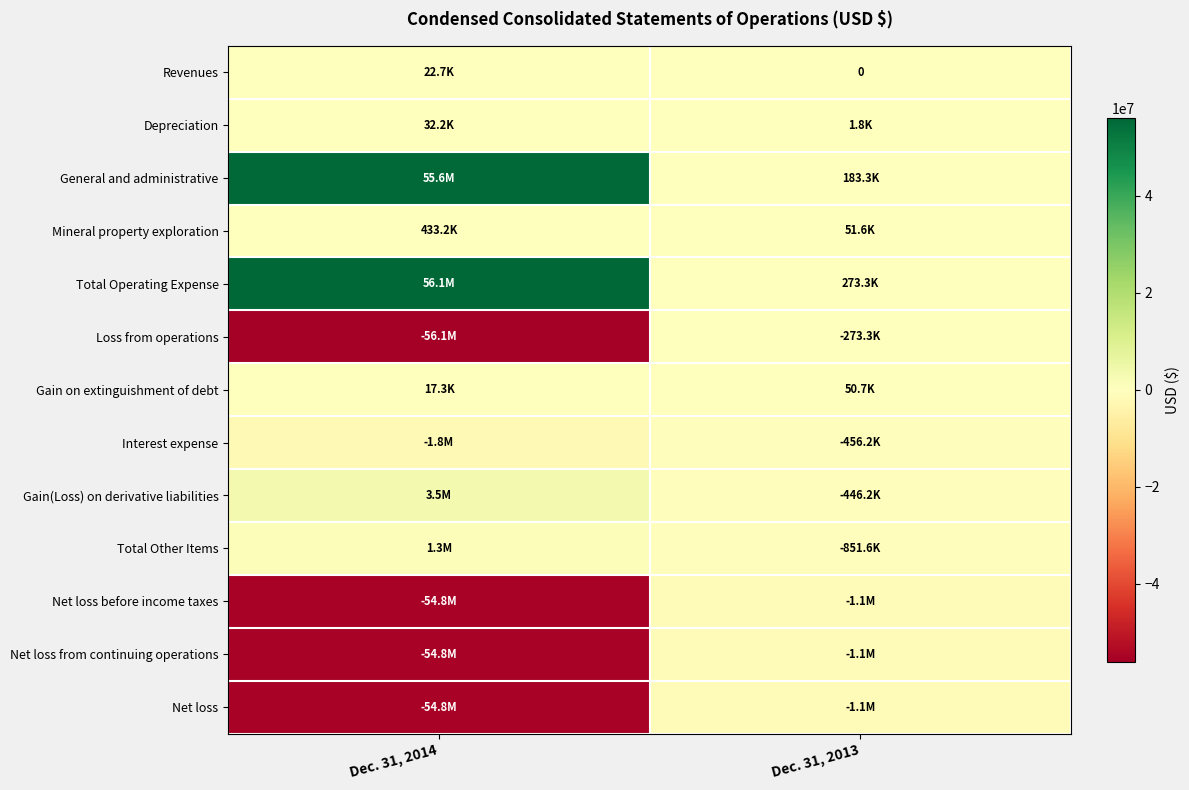

What is the approximate value of Net loss from continuing operations at Dec. 31, 2013?

-1124919